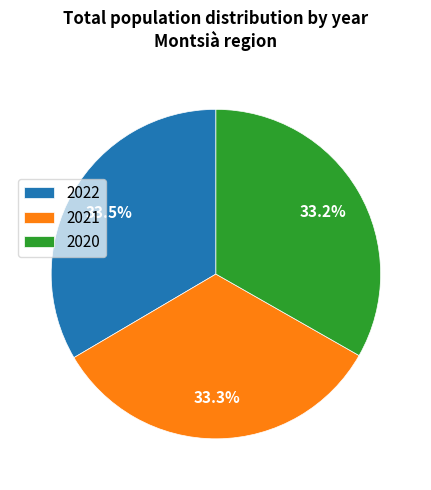

How much of the chart is everything except 2021?

66.7%